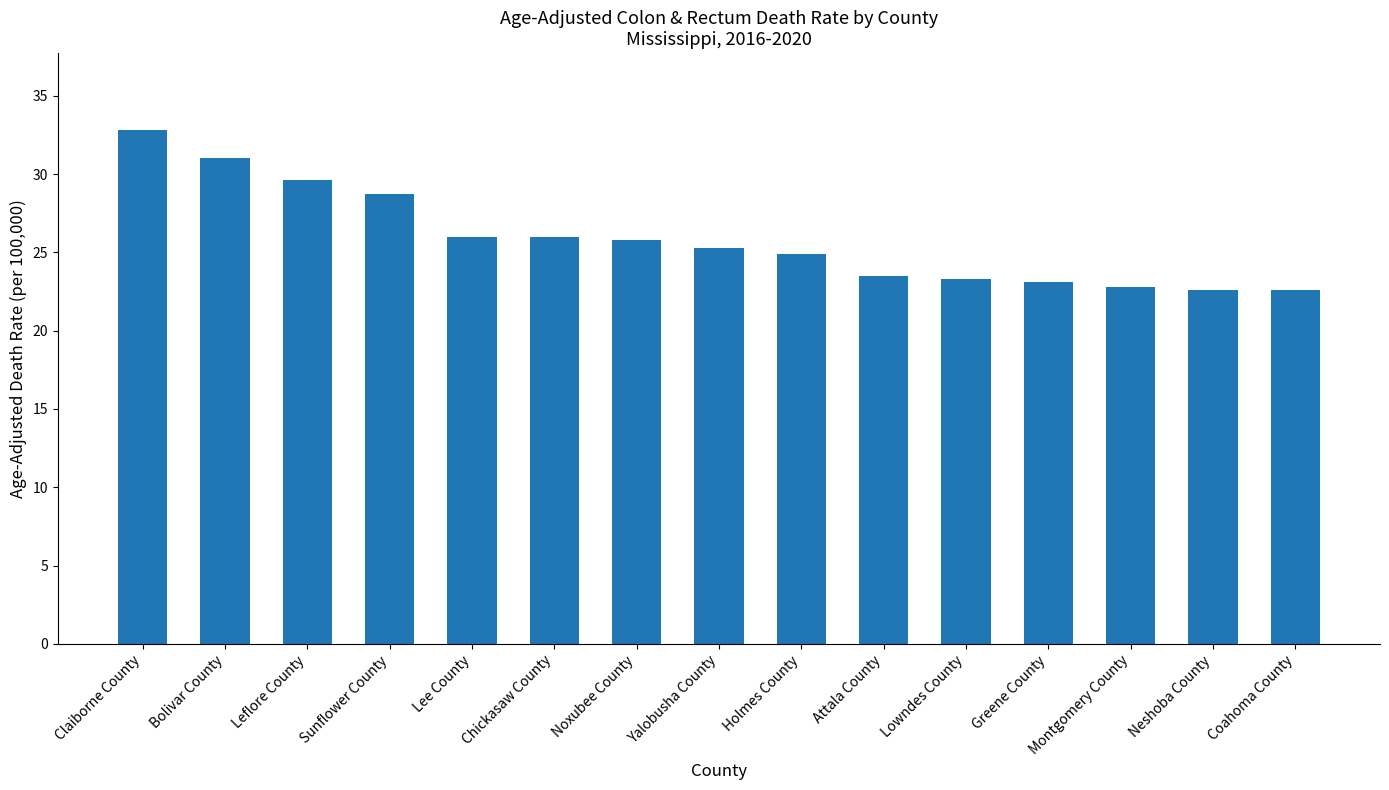

Are the bars grouped side by side (vs. stacked)?

No